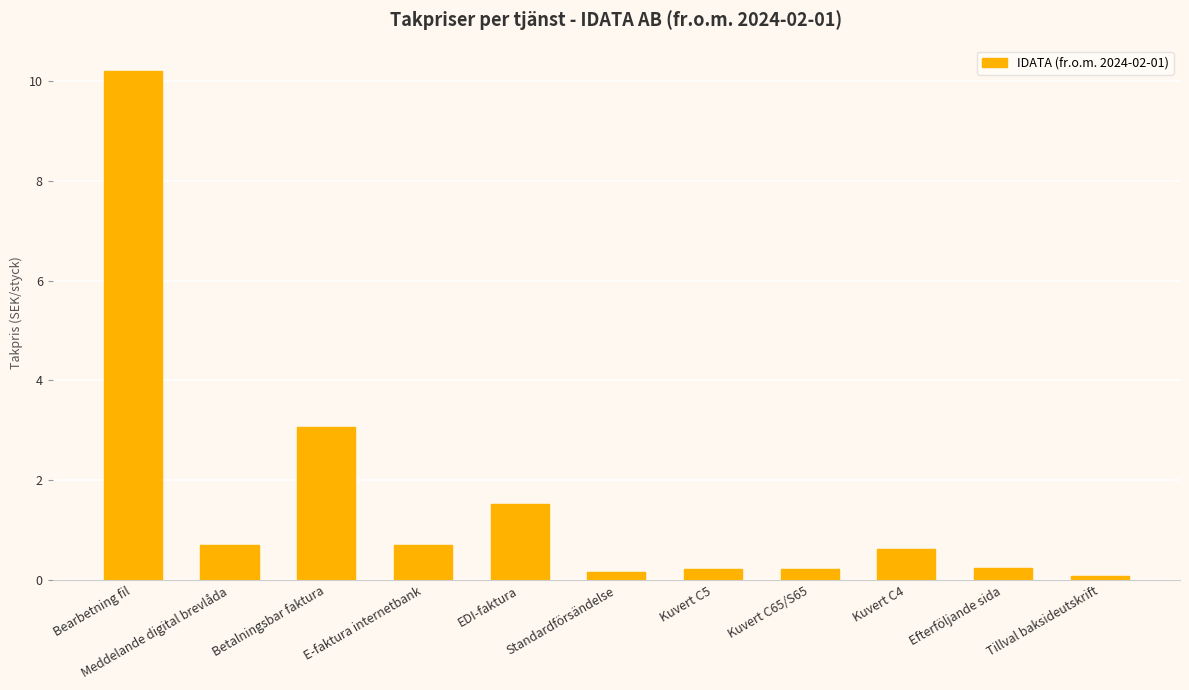

What is the label of the 11th bar from the left?

Tillval baksideutskrift